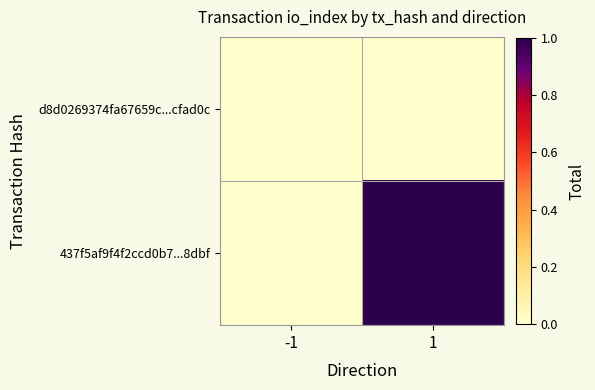

At which category is the sum across all series the highest?

1